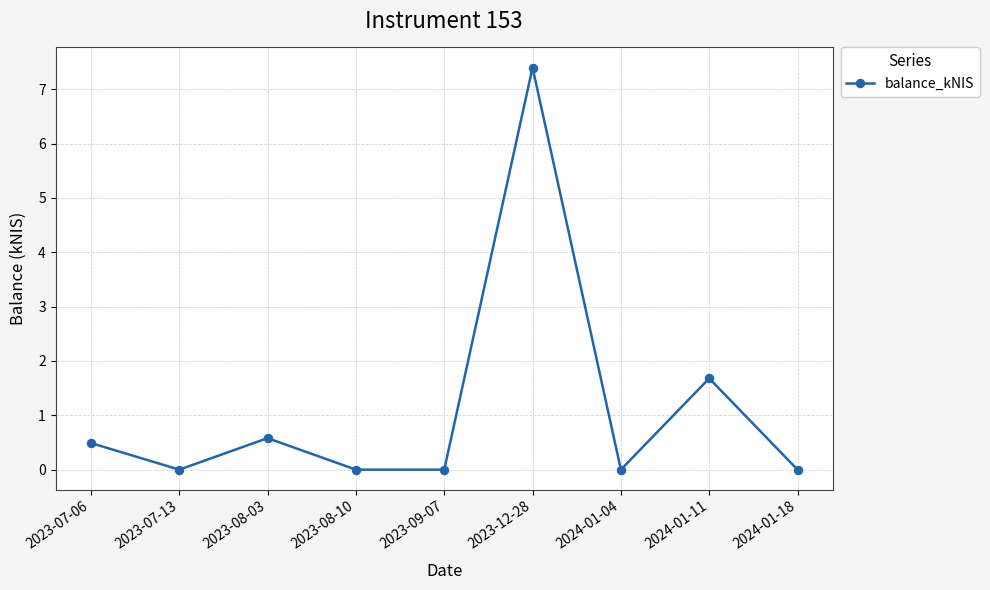

Reading left to right, what are all the values shown in this chart?

0.5	0.0	0.6	0.0	0.0	7.4	0.0	1.7	0.0